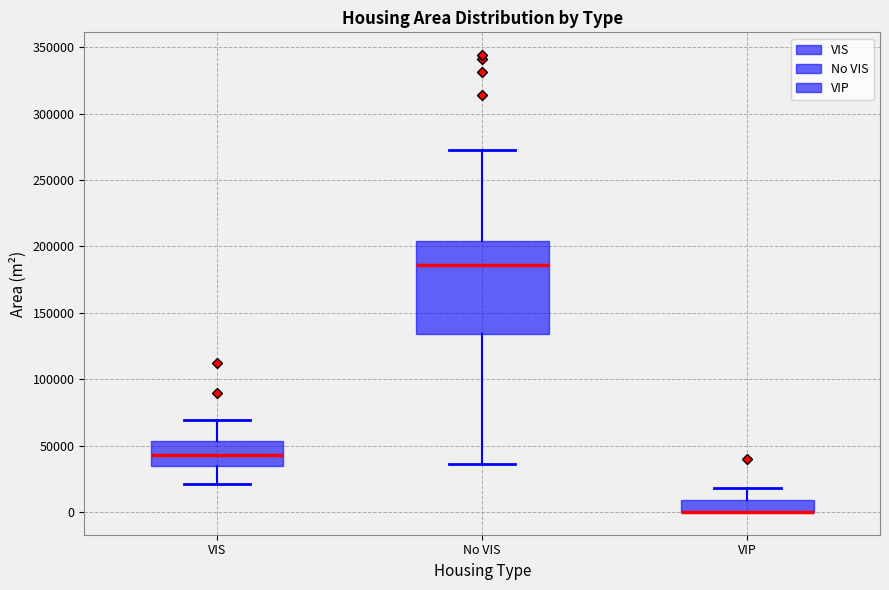

Comparing the boxes themselves (not the whiskers), which one is the tallest?

No VIS